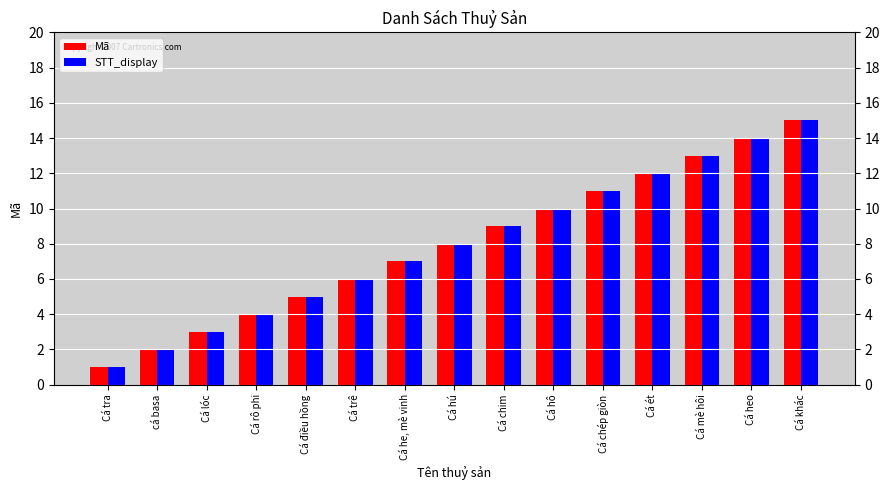

Count the number of categories in the chart.

15